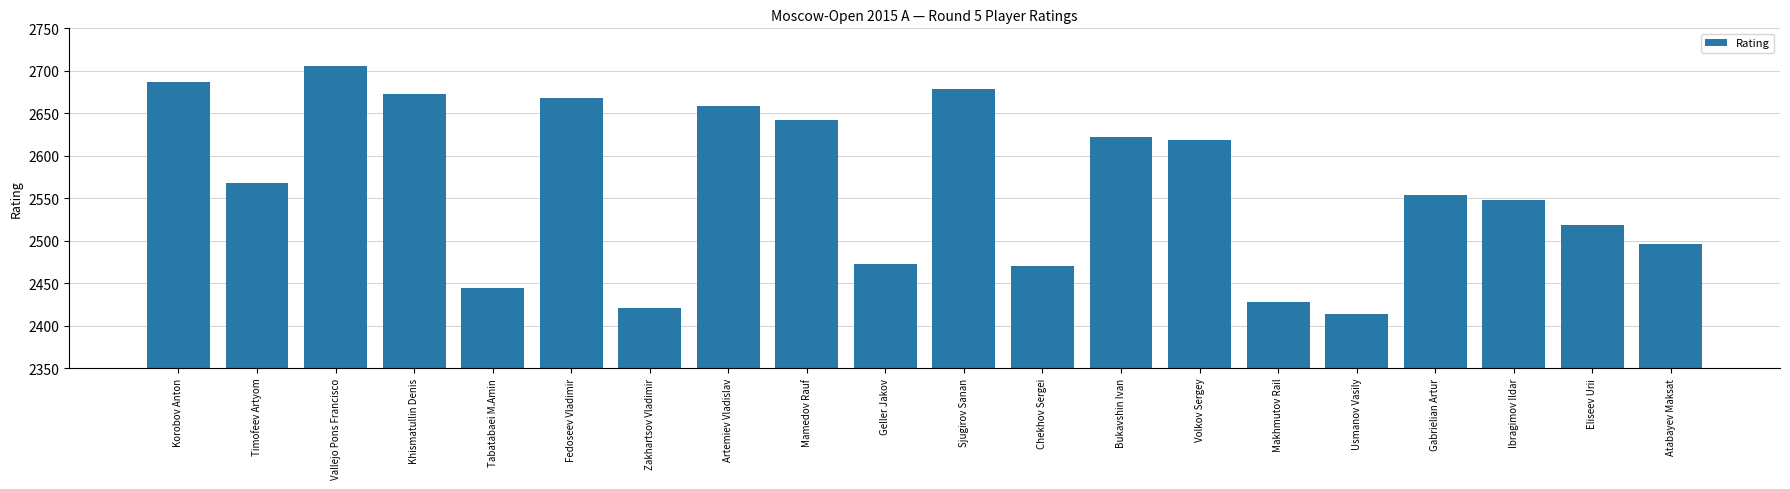

What is the minimum value shown in the chart?

2414